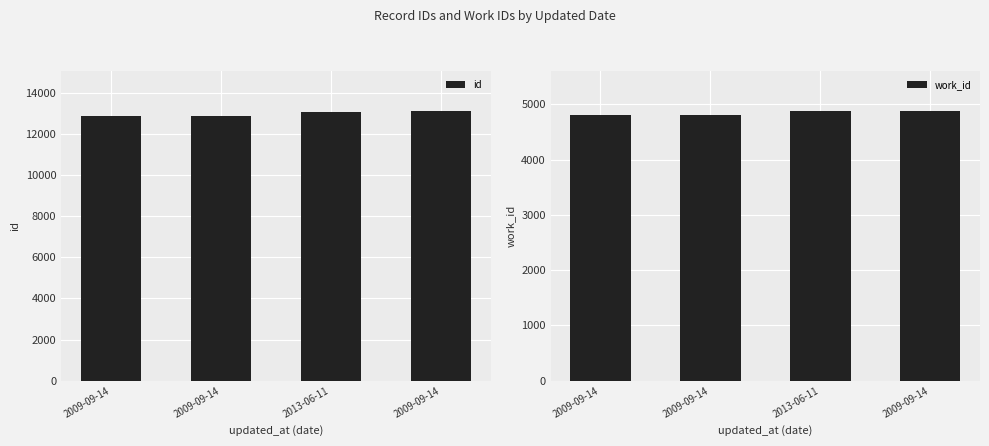

Which series has the widest spread of values?

id